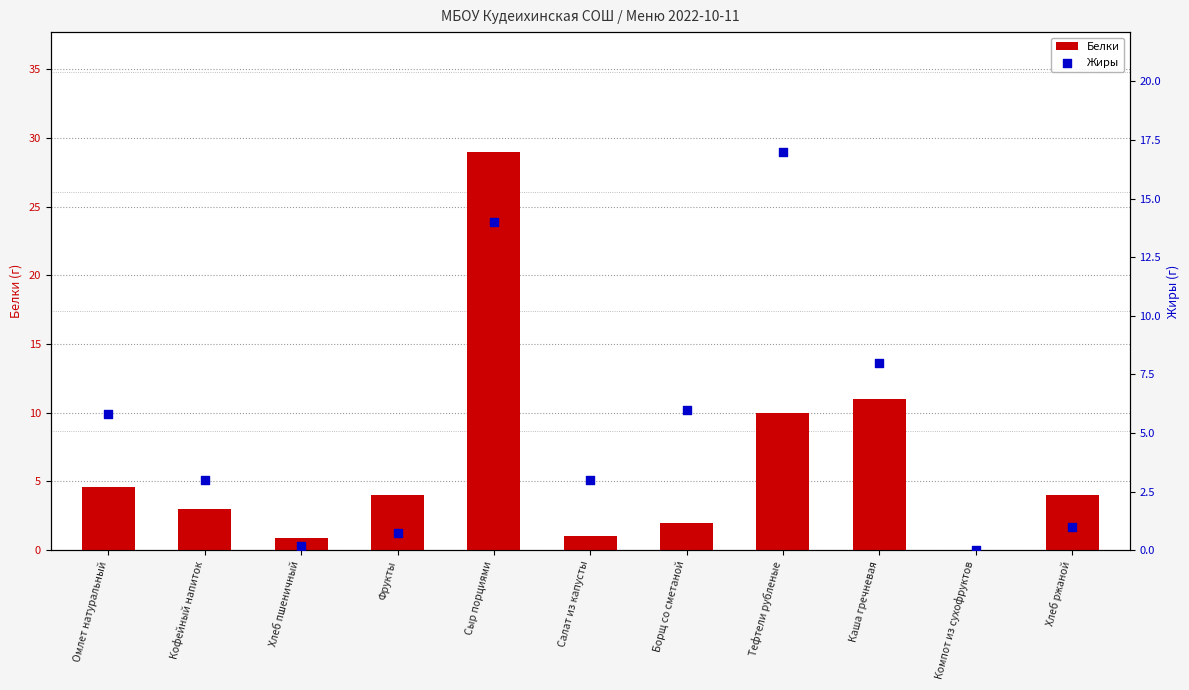

At how many categories does at least one series exceed 23?

1